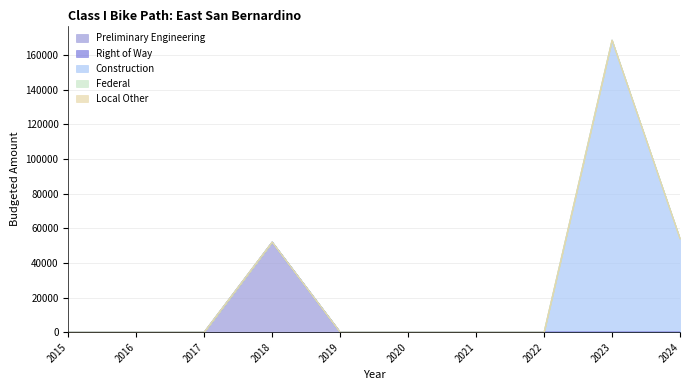

Reading left to right, list all the values displayed in this chart.

Preliminary Engineering: 2015=0	2016=0	2017=0	2018=52019	2019=0	2020=0	2021=0	2022=0	2023=0	2024=0
Right of Way: 2015=0	2016=0	2017=0	2018=0	2019=0	2020=0	2021=0	2022=0	2023=0	2024=0
Construction: 2015=0	2016=0	2017=0	2018=0	2019=0	2020=0	2021=0	2022=0	2023=168691	2024=54073
Federal: 2015=0	2016=0	2017=0	2018=0	2019=0	2020=0	2021=0	2022=0	2023=0	2024=0
Local Other: 2015=0	2016=0	2017=0	2018=0	2019=0	2020=0	2021=0	2022=0	2023=0	2024=0